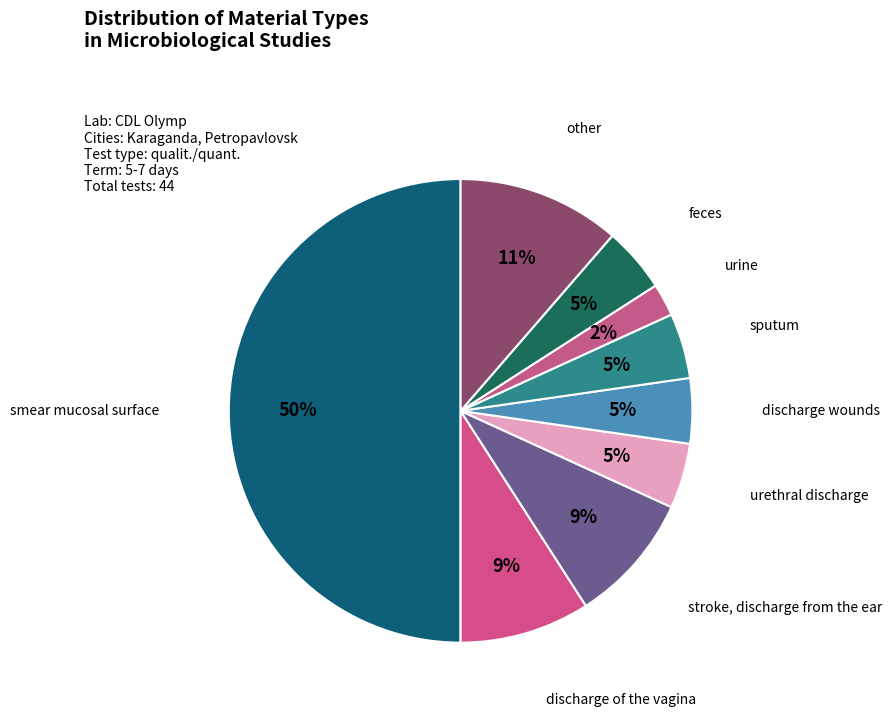

Is there a majority slice in this chart?

No